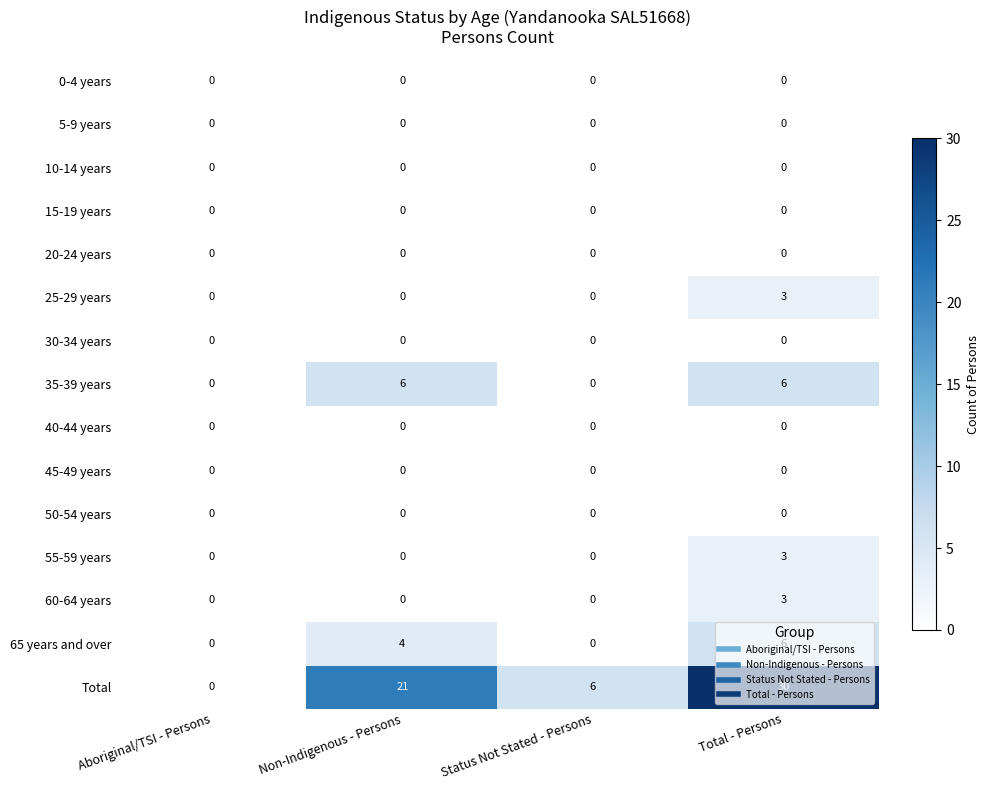

The 10-14 years series shows 0 at Status Not Stated - Persons. True or false?

True